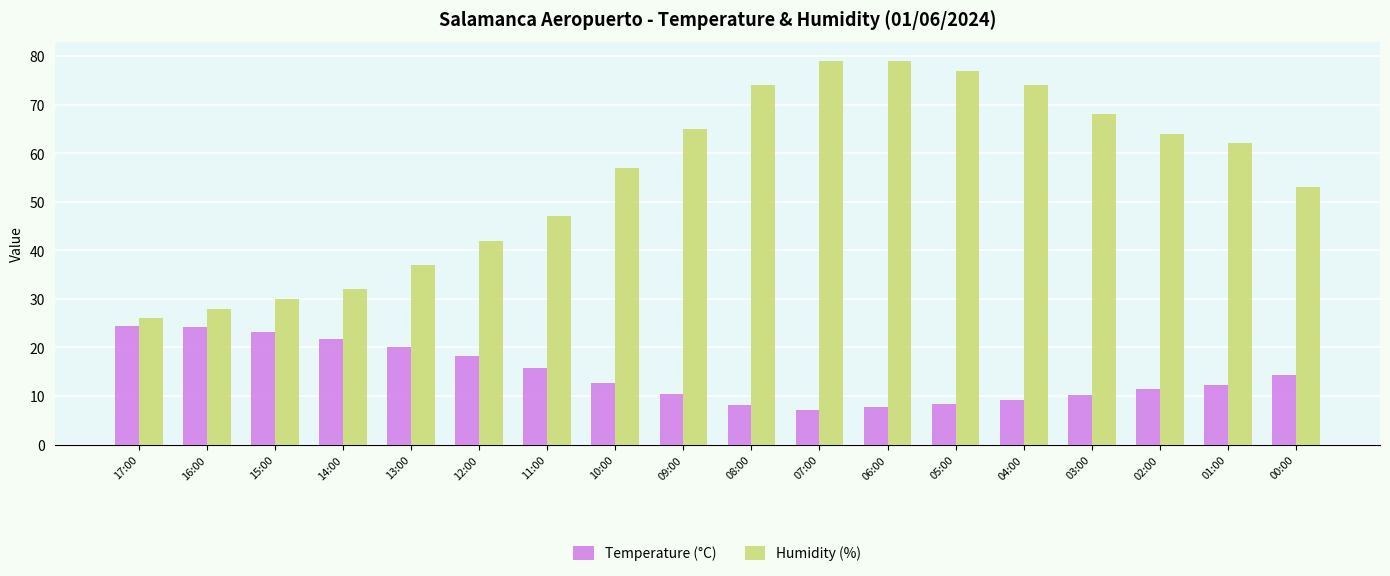

At 06:00, list the series in order from largest to smallest.

Humidity (%), Temperature (°C)